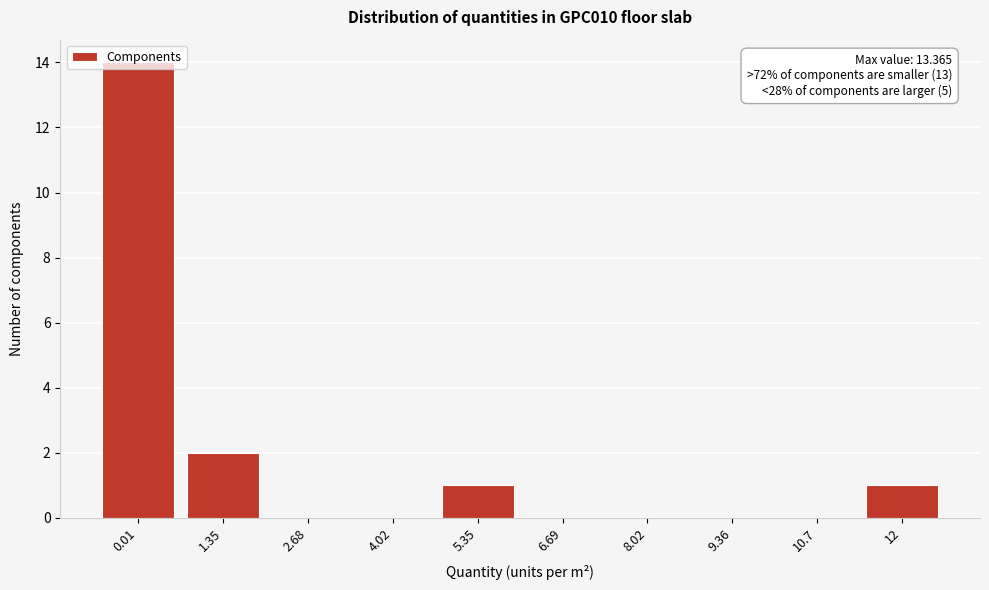

What is the maximum value shown in the chart?

14